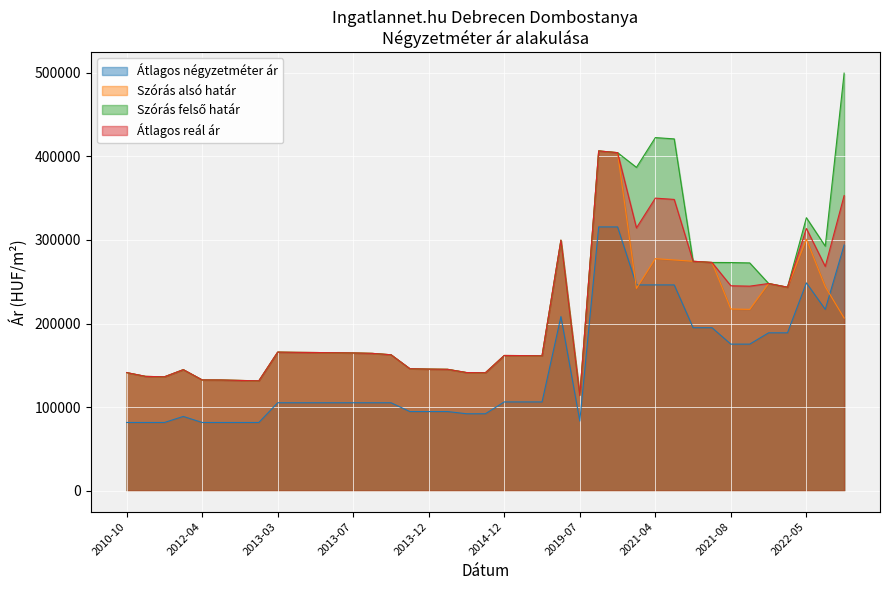

What value does the Átlagos reál ár series have at 2022-04, to the nearest 10?

243430